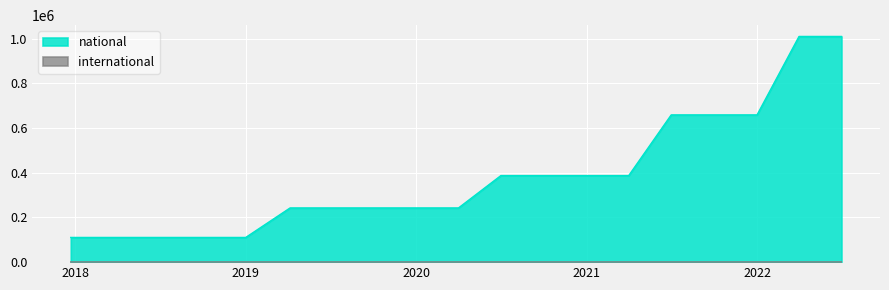

What is the ratio of the value at 2019-07-01 to the value at 2021-07-01?

0.4